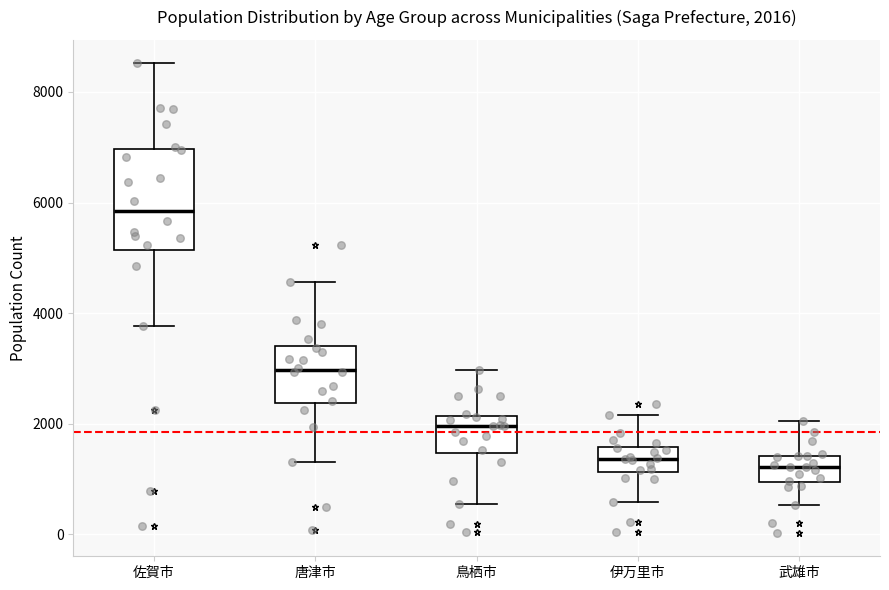

Comparing the boxes themselves (not the whiskers), which one is the tallest?

佐賀市